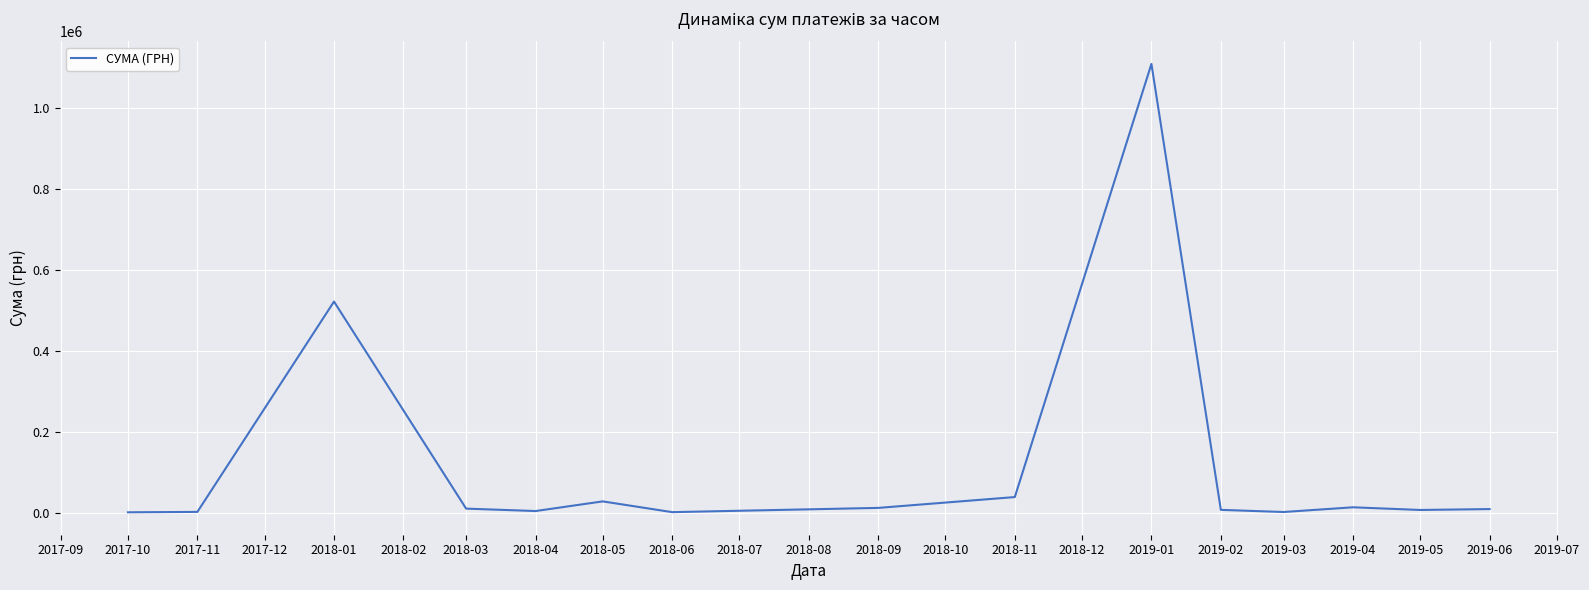

How many series are shown in this chart?

1